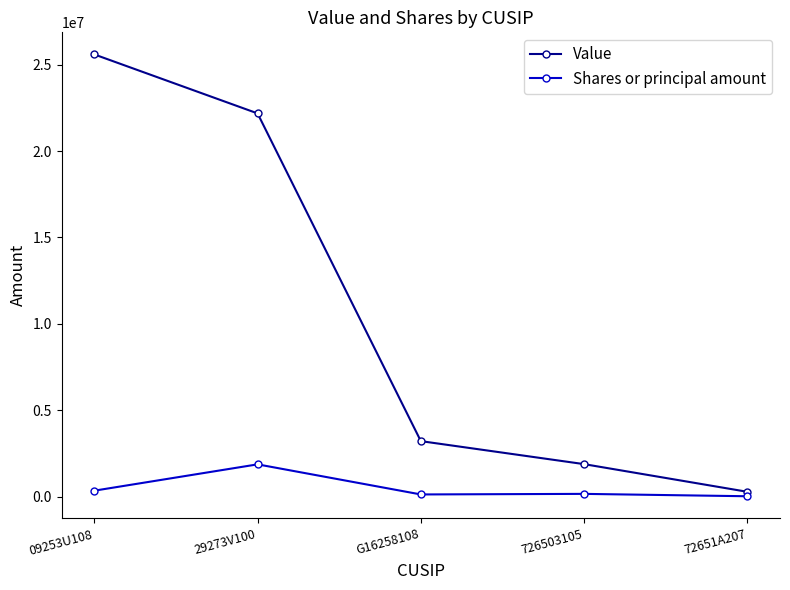

What is the sum of all Shares or principal amount values?

2523054